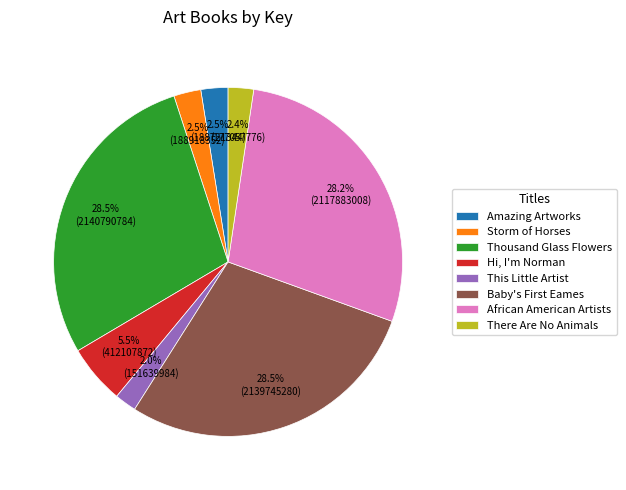

To the nearest percent, what is the average slice percentage?

12%